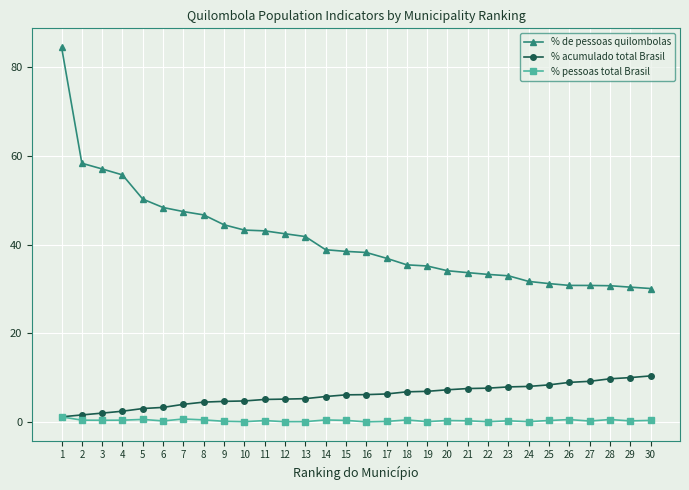

The % de pessoas quilombolas series shows 84.9 at 6. True or false?

False